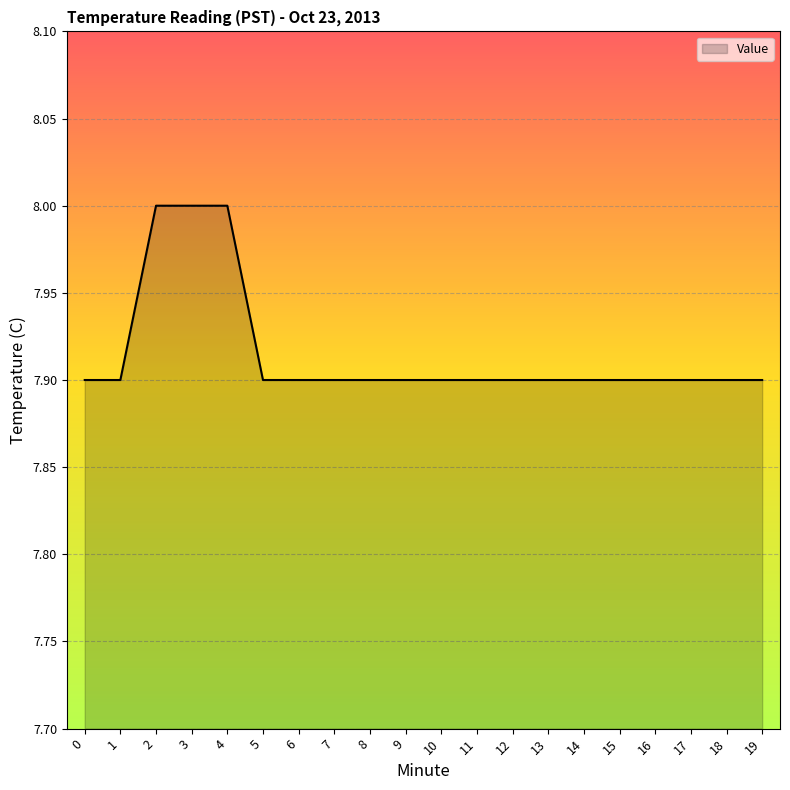

How many distinct data groups are displayed?

1